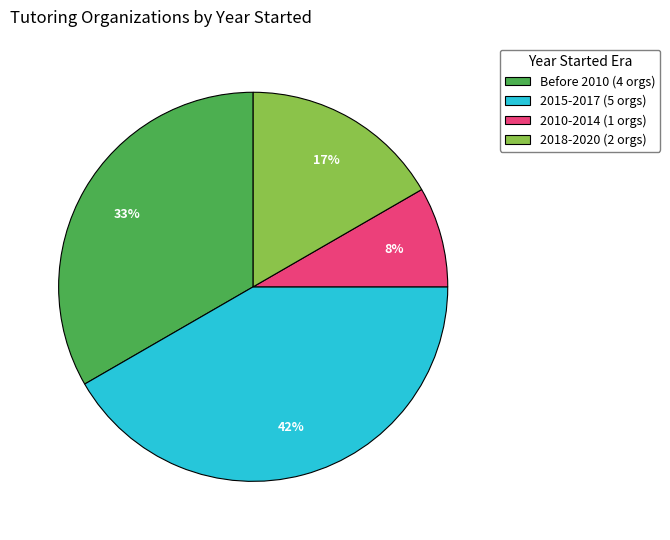

Is there any slice that represents more than half of the pie?

No